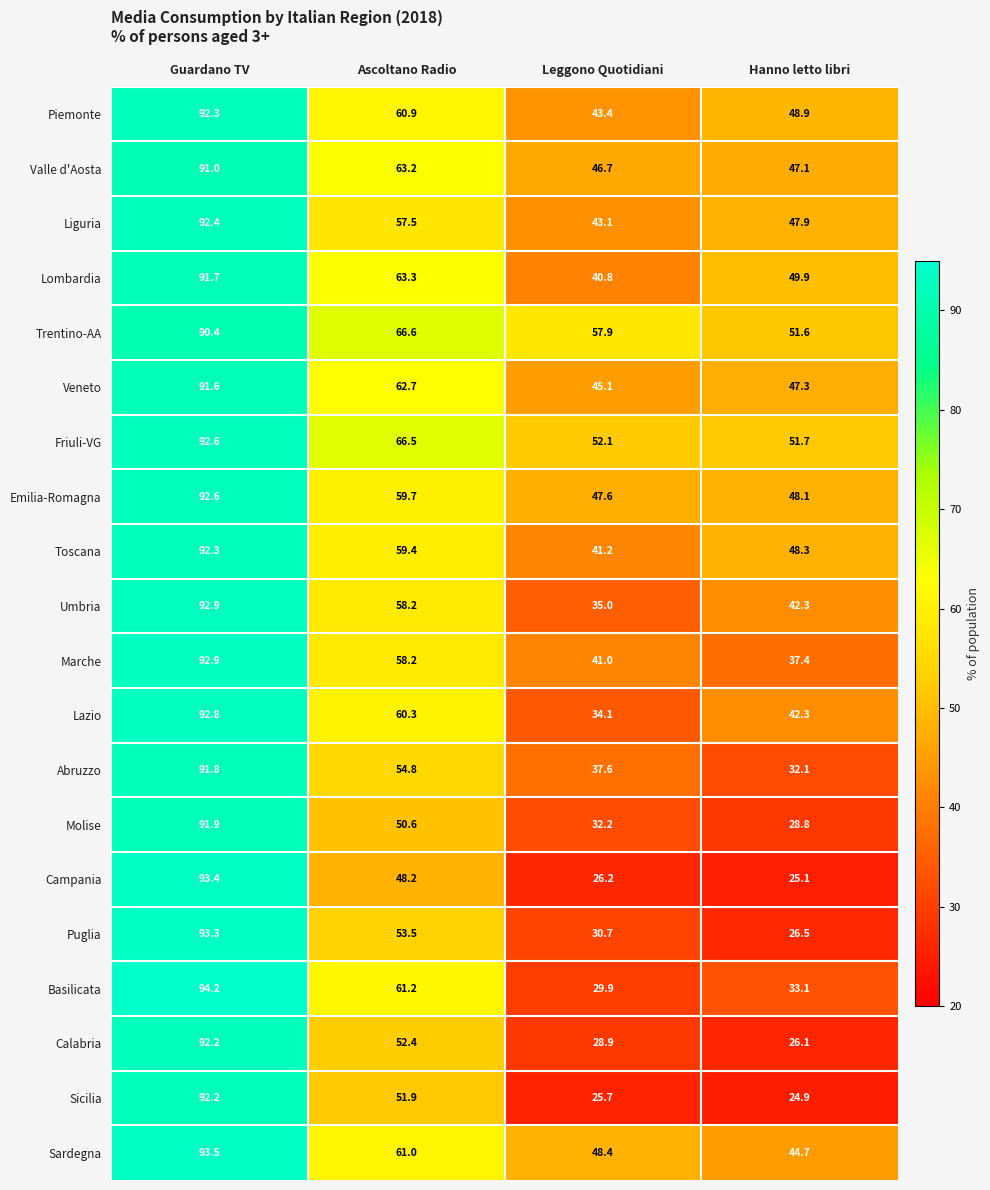

At Leggono Quotidiani, list the series in order from smallest to largest.

Sicilia, Campania, Calabria, Basilicata, Puglia, Molise, Lazio, Umbria, Abruzzo, Lombardia, Marche, Toscana, Liguria, Piemonte, Veneto, Valle d'Aosta, Emilia-Romagna, Sardegna, Friuli-VG, Trentino-AA